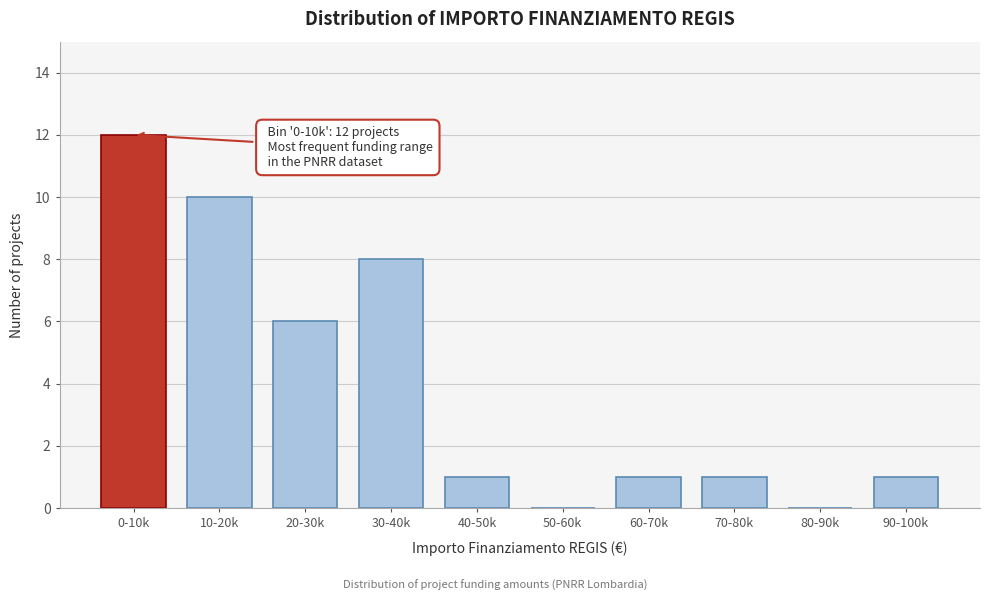

Reading left to right, transcribe all the data shown in this chart.

0-10k=12	10-20k=10	20-30k=6	30-40k=8	40-50k=1	50-60k=0	60-70k=1	70-80k=1	80-90k=0	90-100k=1